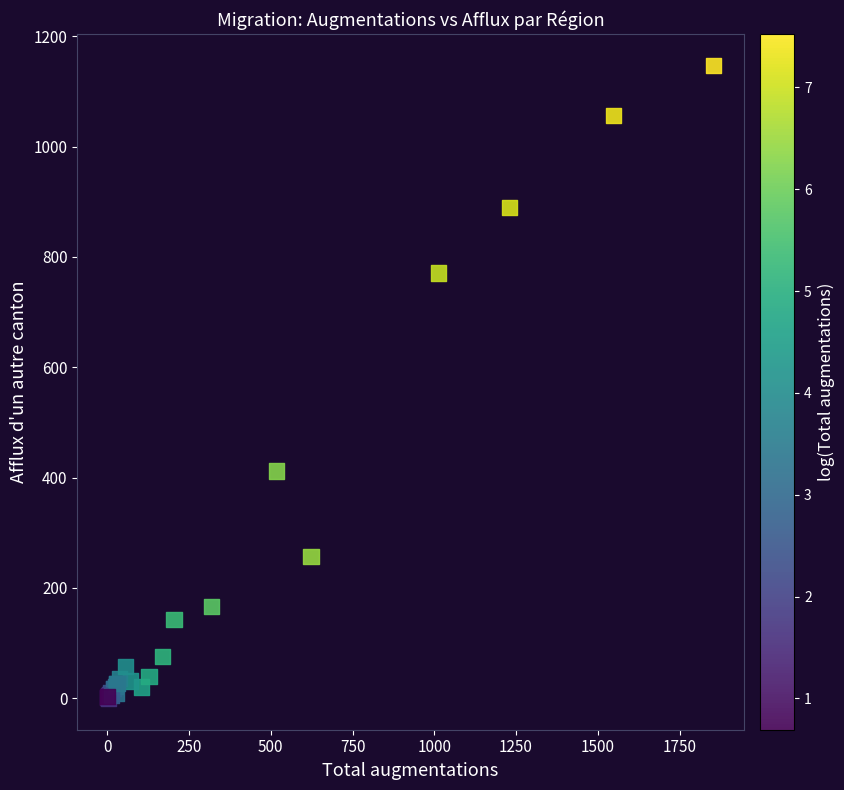

What Y value in the scatter plot is closest to 573?

412